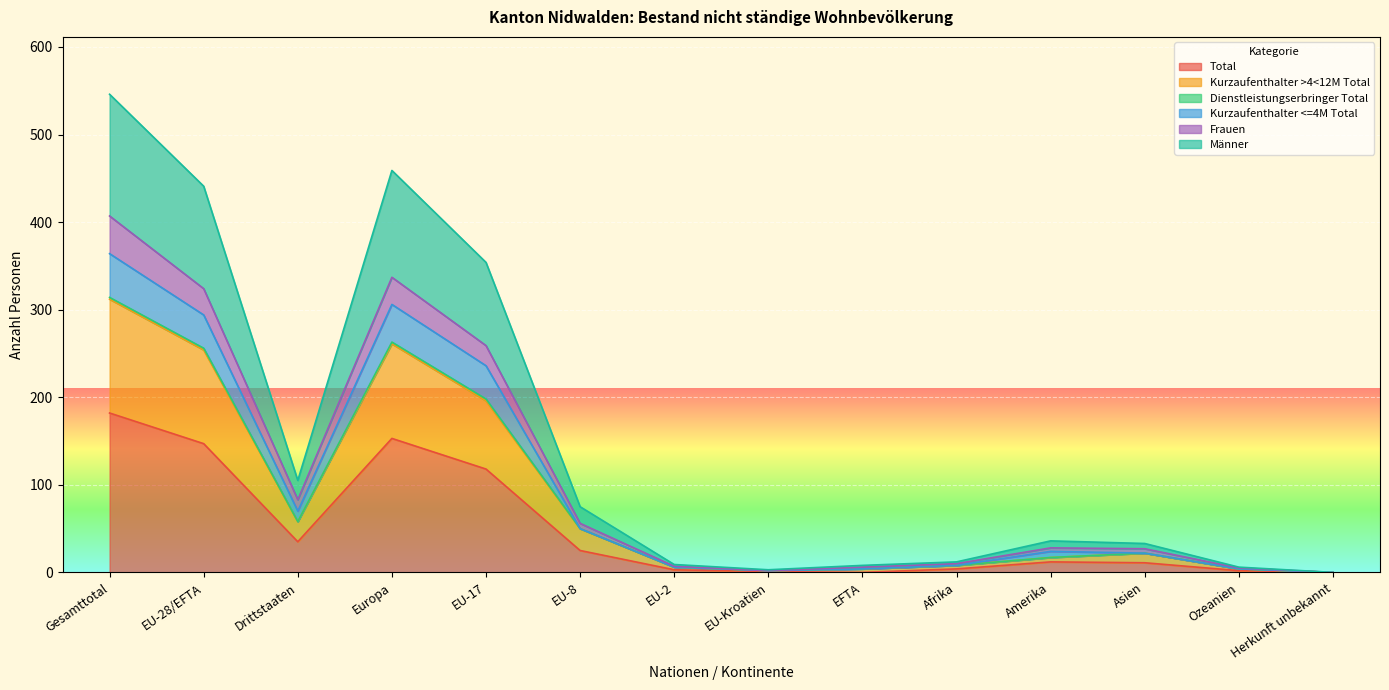

Reading left to right, list all the values displayed in this chart.

Total: Gesamttotal=182	EU-28/EFTA=147	Drittstaaten=35	Europa=153	EU-17=118	EU-8=25	EU-2=3	EU-Kroatien=1	EFTA=0	Afrika=4	Amerika=12	Asien=11	Ozeanien=2	Herkunft unbekannt=0
Kurzaufenthalter >4<12M Total: Gesamttotal=312	EU-28/EFTA=254	Drittstaaten=58	Europa=261	EU-17=196	EU-8=50	EU-2=6	EU-Kroatien=2	EFTA=4	Afrika=8	Amerika=17	Asien=22	Ozeanien=4	Herkunft unbekannt=0
Kurzaufenthalter <=4M Total: Gesamttotal=364	EU-28/EFTA=294	Drittstaaten=70	Europa=306	EU-17=236	EU-8=50	EU-2=6	EU-Kroatien=2	EFTA=4	Afrika=8	Amerika=24	Asien=22	Ozeanien=4	Herkunft unbekannt=0
Frauen: Gesamttotal=407	EU-28/EFTA=324	Drittstaaten=83	Europa=337	EU-17=259	EU-8=56	EU-2=7	EU-Kroatien=2	EFTA=6	Afrika=10	Amerika=28	Asien=27	Ozeanien=5	Herkunft unbekannt=0
Männer: Gesamttotal=546	EU-28/EFTA=441	Drittstaaten=105	Europa=459	EU-17=354	EU-8=75	EU-2=9	EU-Kroatien=3	EFTA=8	Afrika=12	Amerika=36	Asien=33	Ozeanien=6	Herkunft unbekannt=0